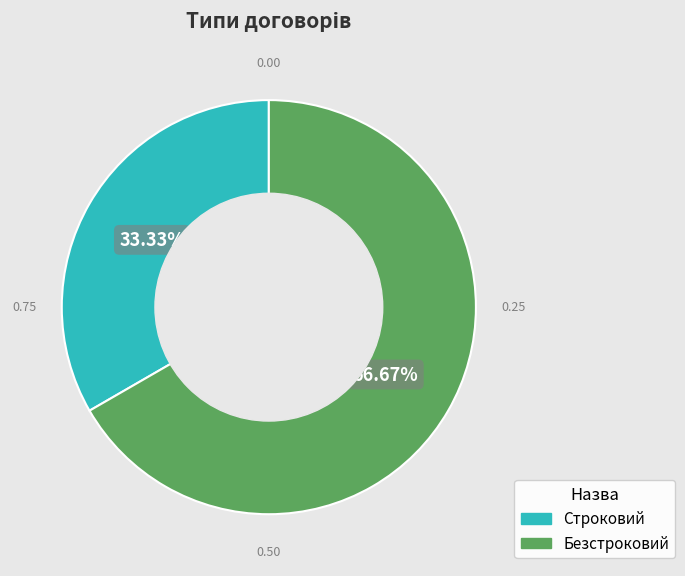

Rank the categories by value from lowest to highest.

Строковий, Безстроковий